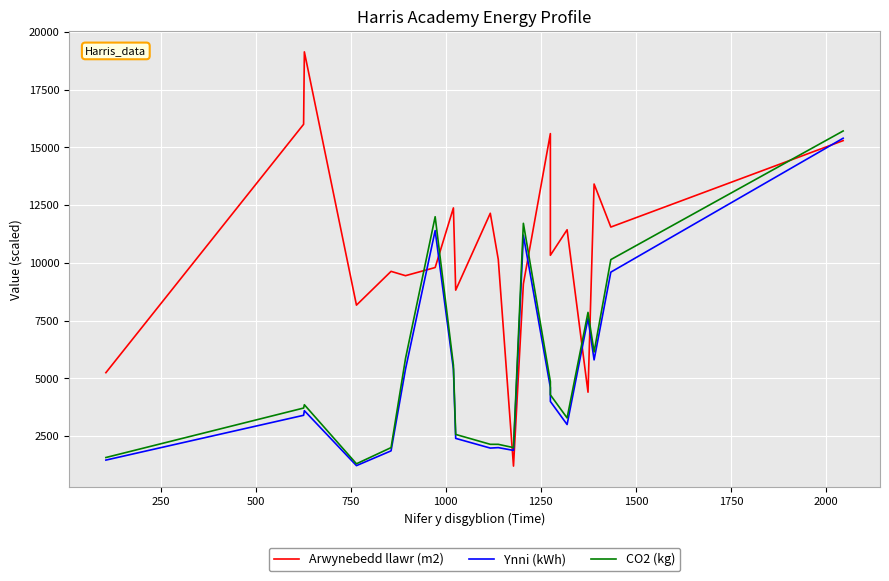

At which category does Arwynebedd llawr (m2) reach its first local valley?

750